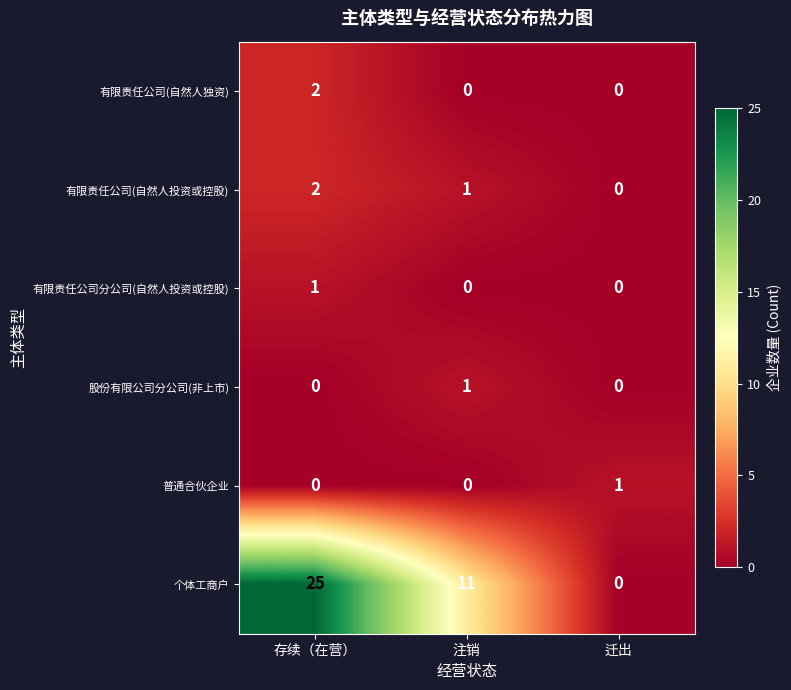

What is the maximum value shown in the chart?

25